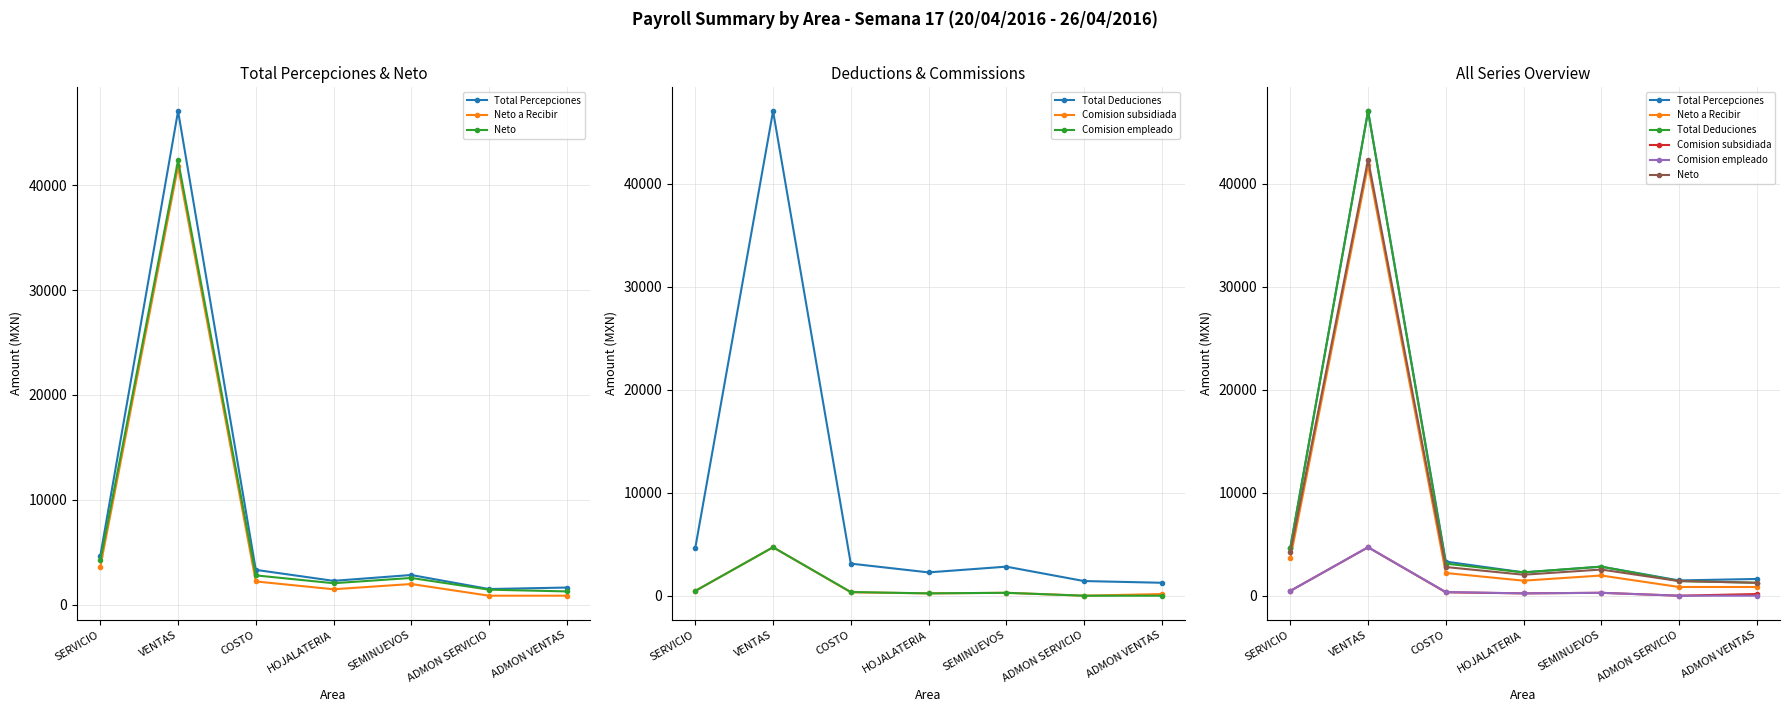

At which label is Total Percepciones closest to 24279?

SERVICIO